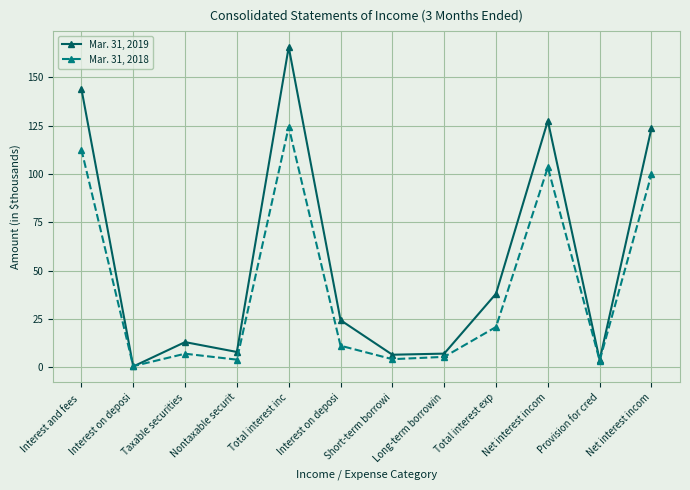

Which series changed the most between Interest on deposi and Net interest incom?

Mar. 31, 2019